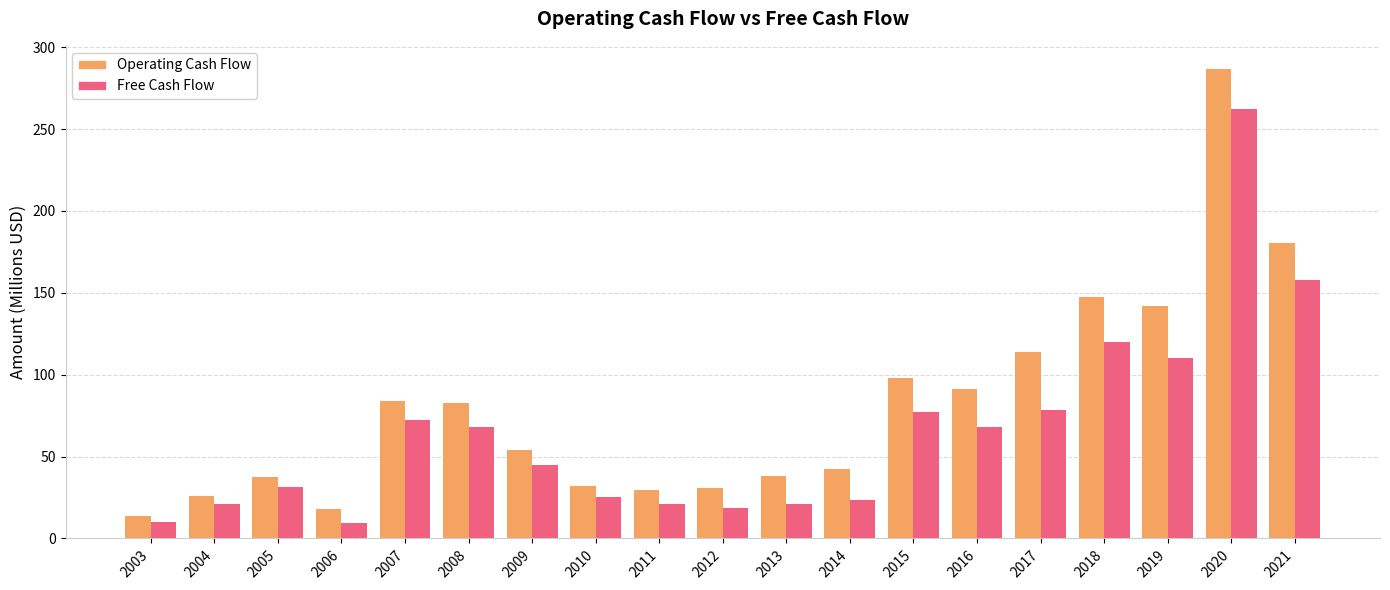

What is the value of the Free Cash Flow bar at the 9th from the left?

21.0